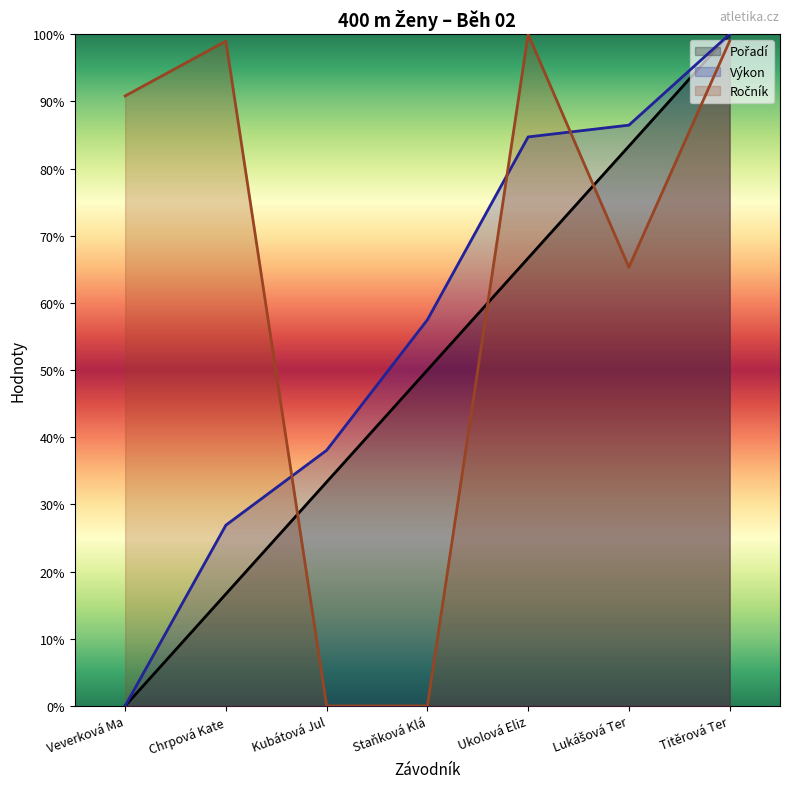

The value of Výkon at Ukolová Eliz is 111.4. True or false?

False